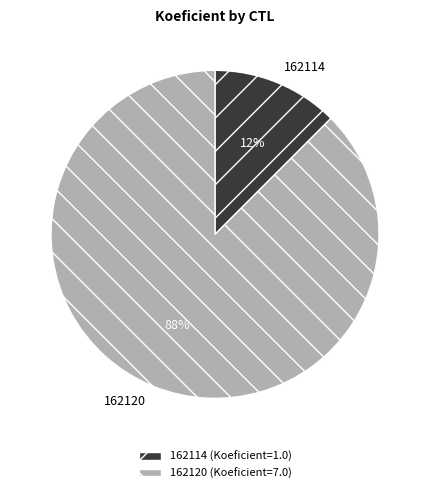

Which slice is the largest?

162120